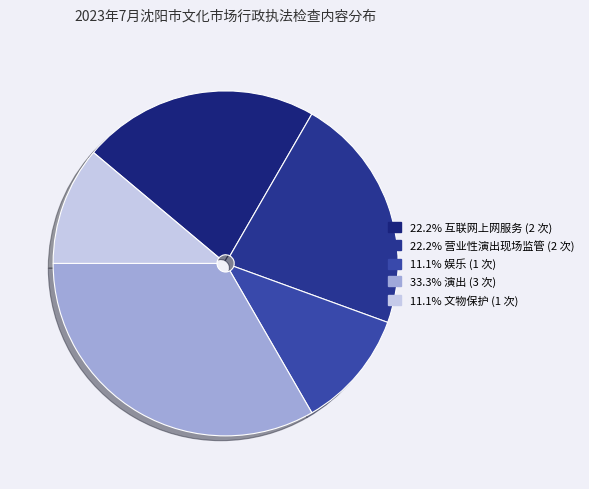

Rank the categories by value from lowest to highest.

娱乐, 文物保护, 互联网上网服务, 营业性演出现场监管, 演出